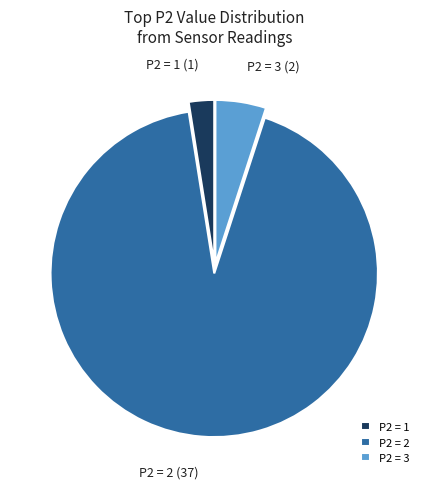

Does P2 = 3 represent more than half of the total?

No